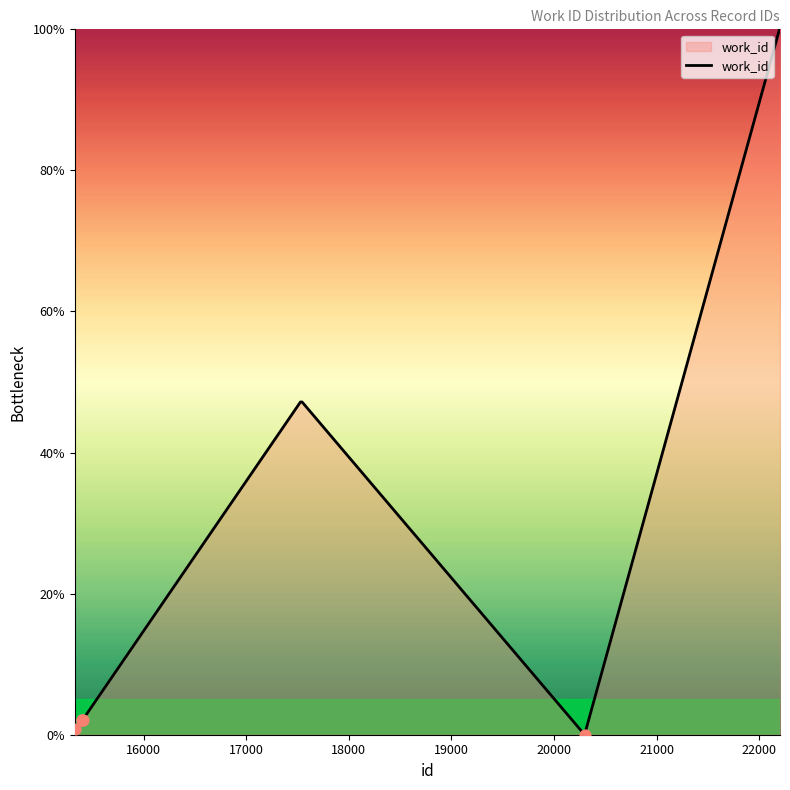

What is the maximum value shown in the chart?

100.0